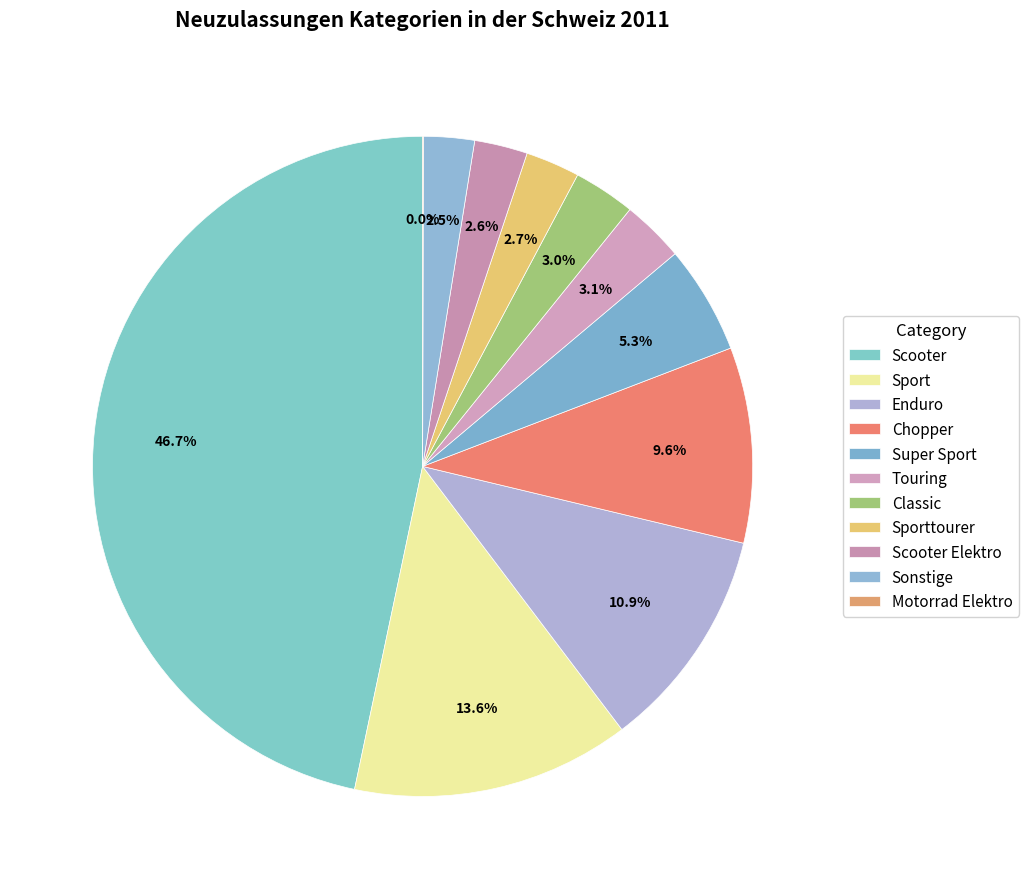

What is the total percentage of Scooter Elektro and Sonstige?

5.1%